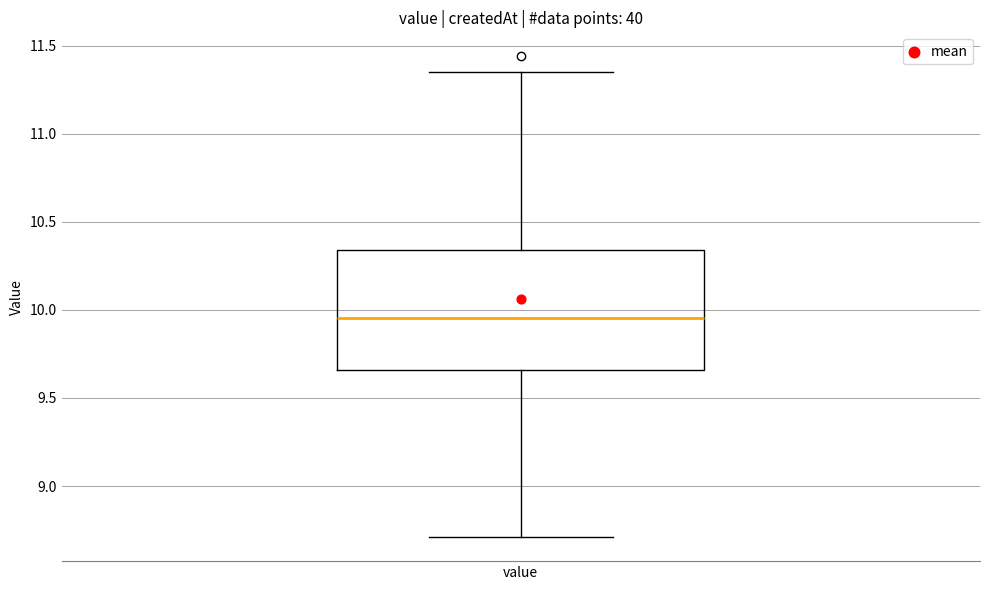

Where does the median line of the box for value sit on the y-axis? The values are not printed on the chart, so give them approximately, as read against the axis.

9.95